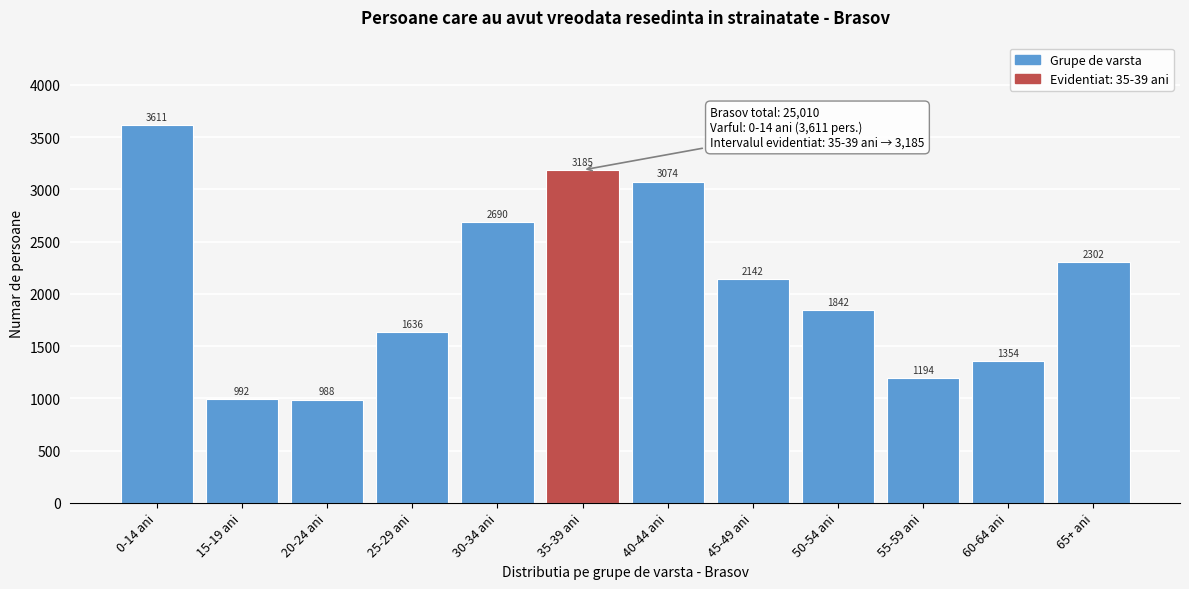

Reading left to right, extract all data points from this chart.

0-14 ani=3611	15-19 ani=992	20-24 ani=988	25-29 ani=1636	30-34 ani=2690	35-39 ani=3185	40-44 ani=3074	45-49 ani=2142	50-54 ani=1842	55-59 ani=1194	60-64 ani=1354	65+ ani=2302